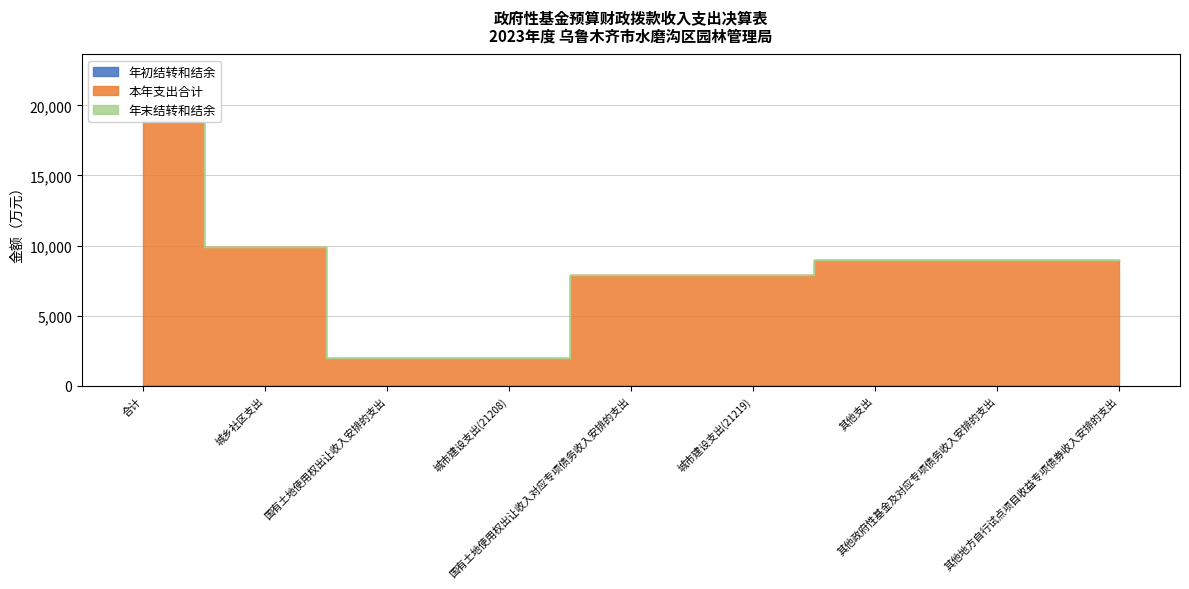

The 本年支出合计 series shows 2000 at 国有土地使用权出让收入安排的支出. True or false?

True